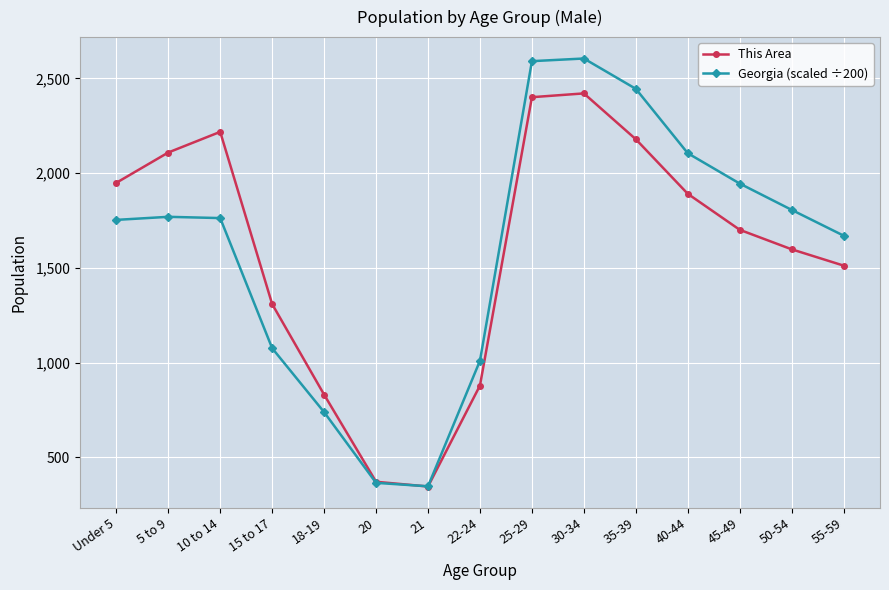

What is the average value of the Georgia (scaled ÷200) series?

1599.4